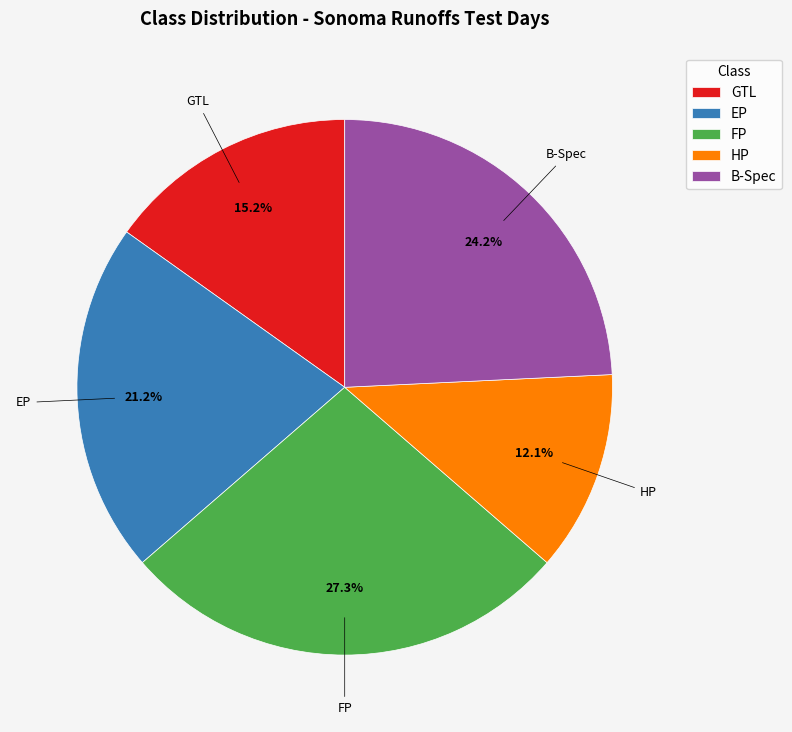

Is the sum of HP and GTL greater than half?

No